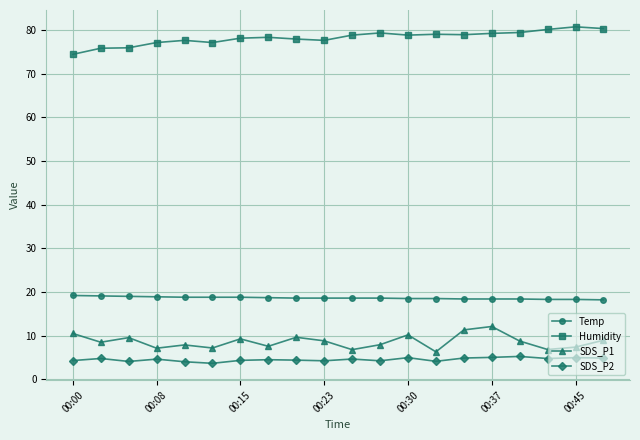

What is the smallest value displayed?

3.7